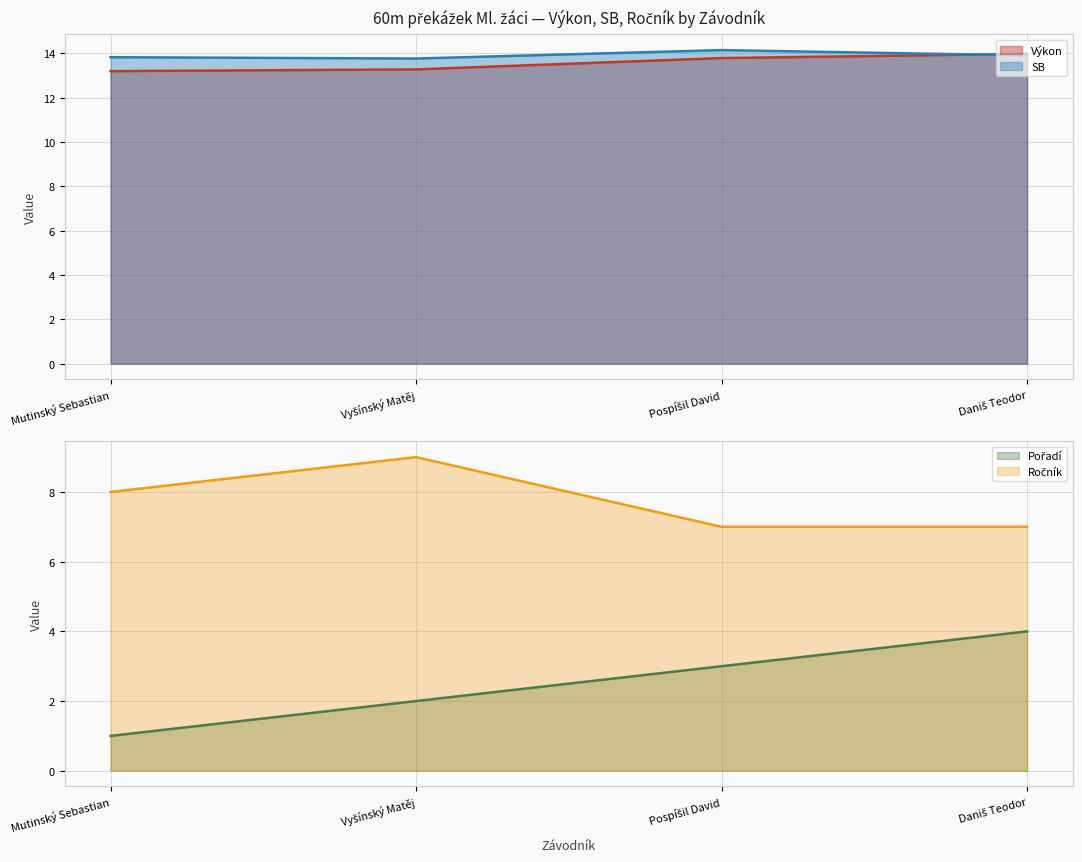

Which label corresponds to the smallest value in the chart?

Mutinský Sebastian